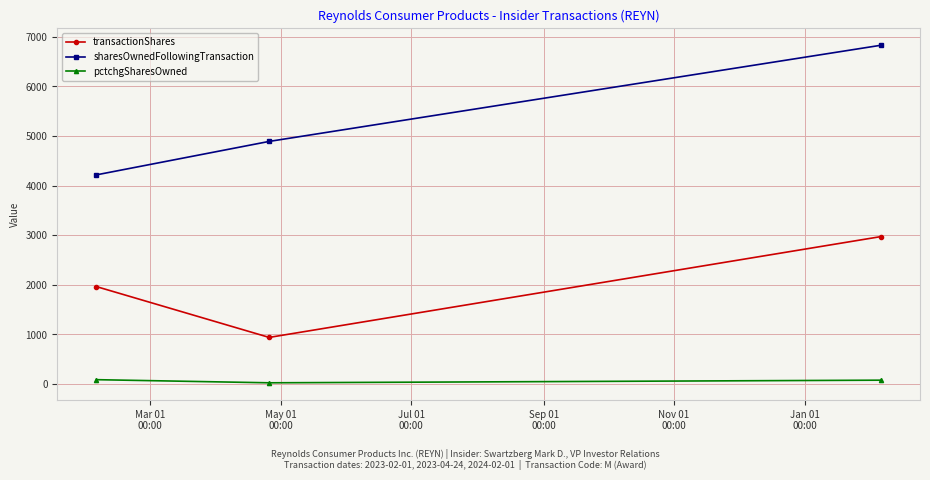

At how many categories does at least one series exceed 1711?

3